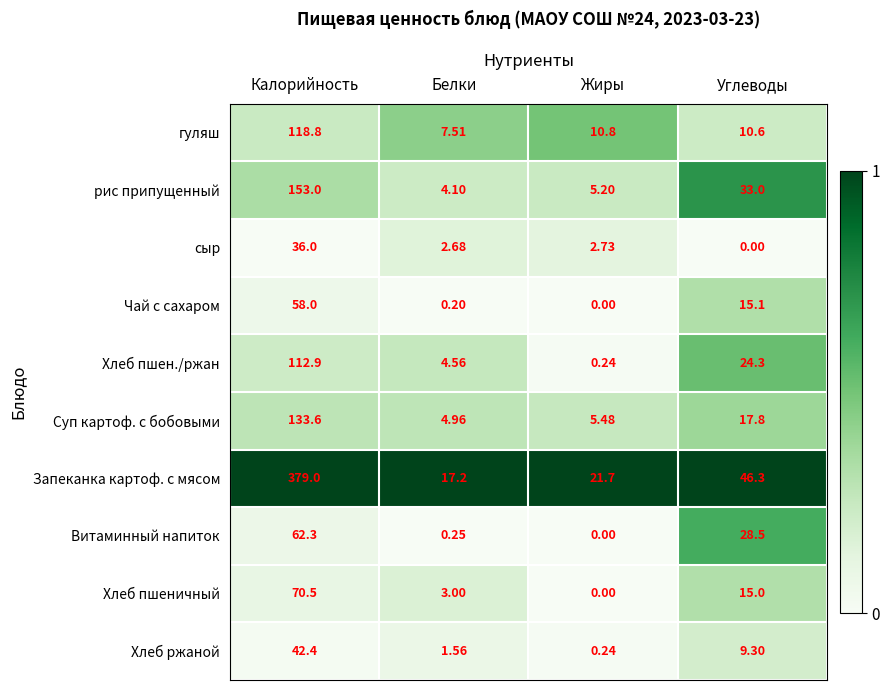

At Углеводы, list the series in order from largest to smallest.

Запеканка картоф. с мясом, рис припущенный, Витаминный напиток, Хлеб пшен./ржан, Суп картоф. с бобовыми, Чай с сахаром, Хлеб пшеничный, гуляш, Хлеб ржаной, сыр